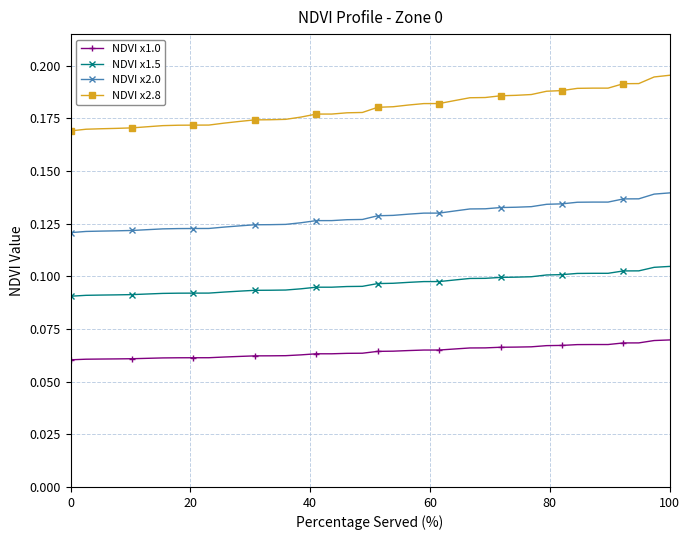

True or false: NDVI x1.5 and NDVI x2.0 intersect in this chart.

False